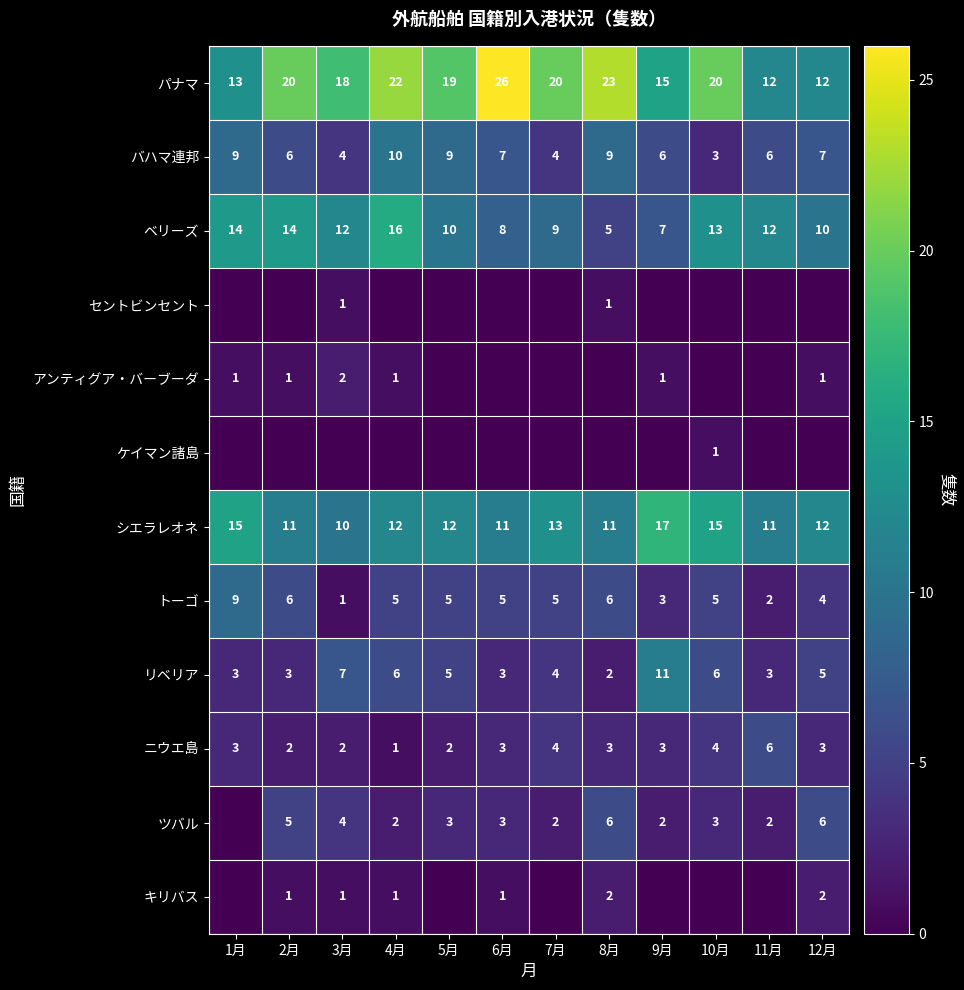

Is the value of トーゴ at 4月 greater than the value of パナマ at 10月?

No